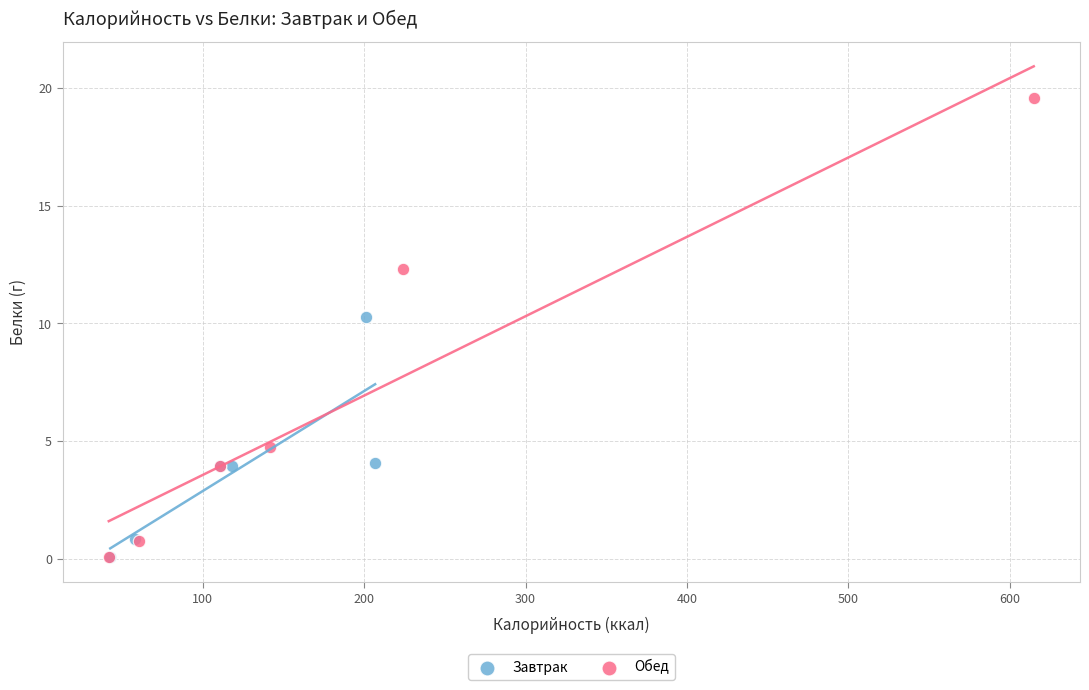

Which series has the widest spread of Y values?

Обед